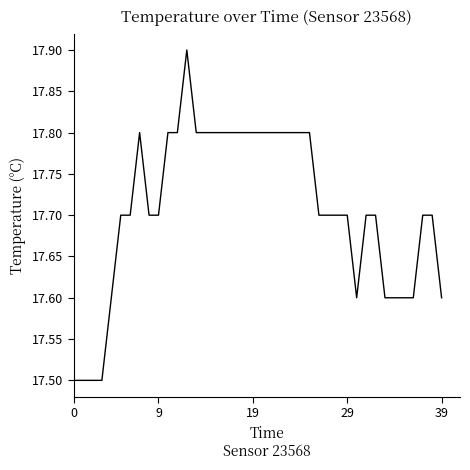

What is the difference between the maximum and minimum values?

0.4